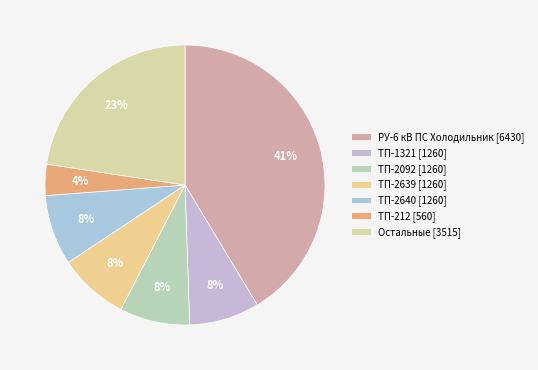

How many segments does this pie chart have?

7